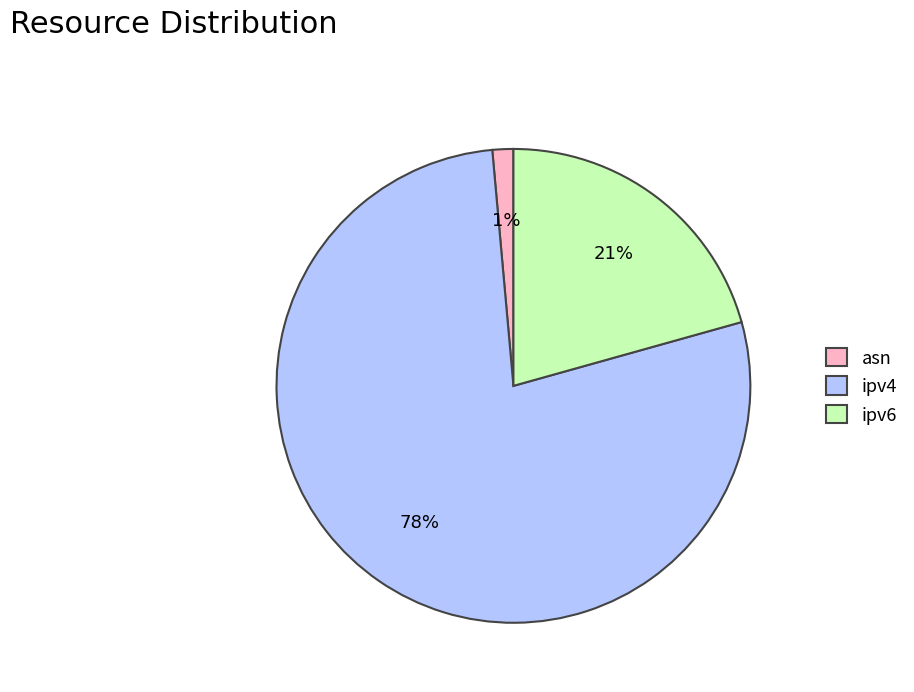

What percentage is the ipv6 slice, to the nearest percent?

21%